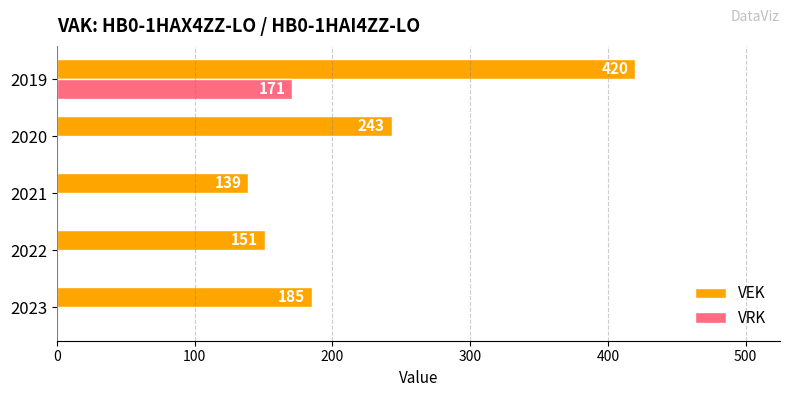

What is the sum of all VEK values?

1138